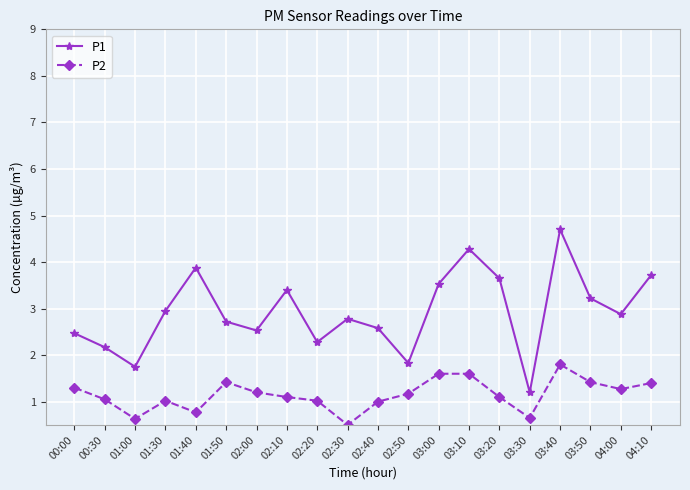

What is the label of the 8th point from the right?

03:00